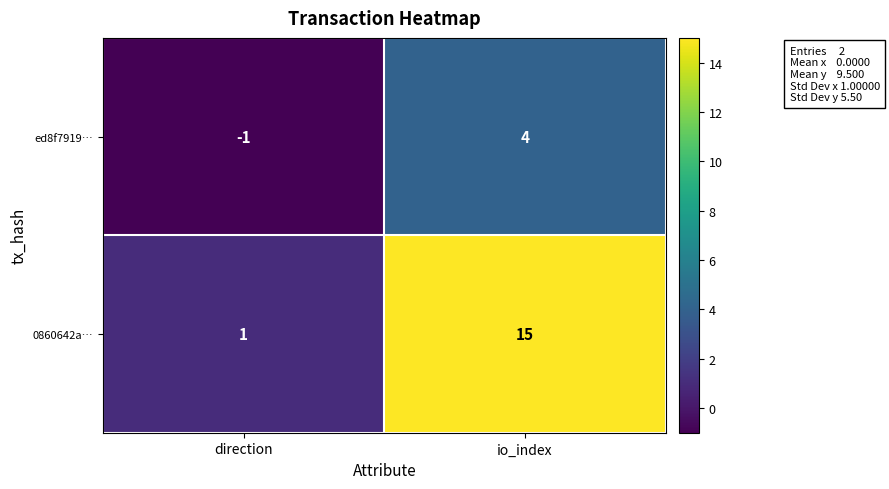

Reading right to left, what are all the values shown in this chart?

ed8f7919…: 4	-1
0860642a…: 15	1